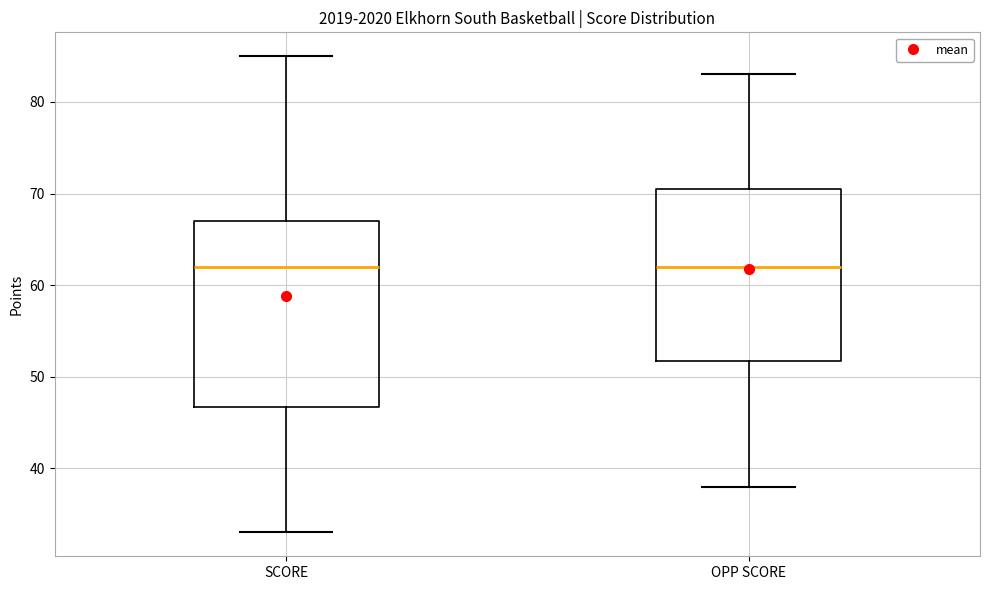

Reading left to right, read every box against the y-axis: the position of its median line, the range the box covers, and the ends of its whiskers. The values are not printed on the chart, so give them approximately, as read against the axis.

SCORE: median 62, box 47 to 67, whiskers 33 to 85
OPP SCORE: median 62, box 52 to 71, whiskers 38 to 83